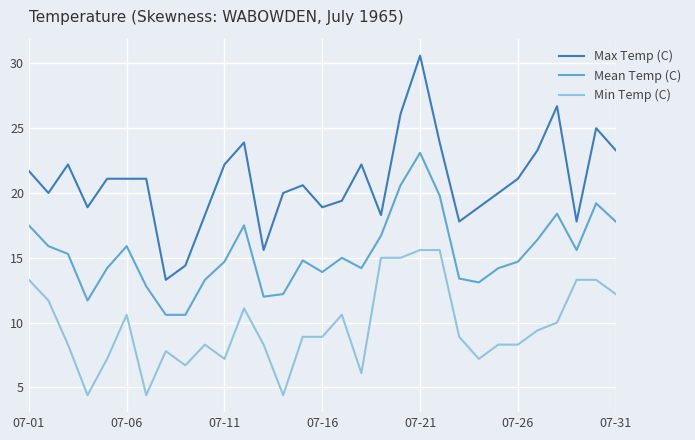

List the series in order of their overall mean, lowest first.

Min Temp (C), Mean Temp (C), Max Temp (C)